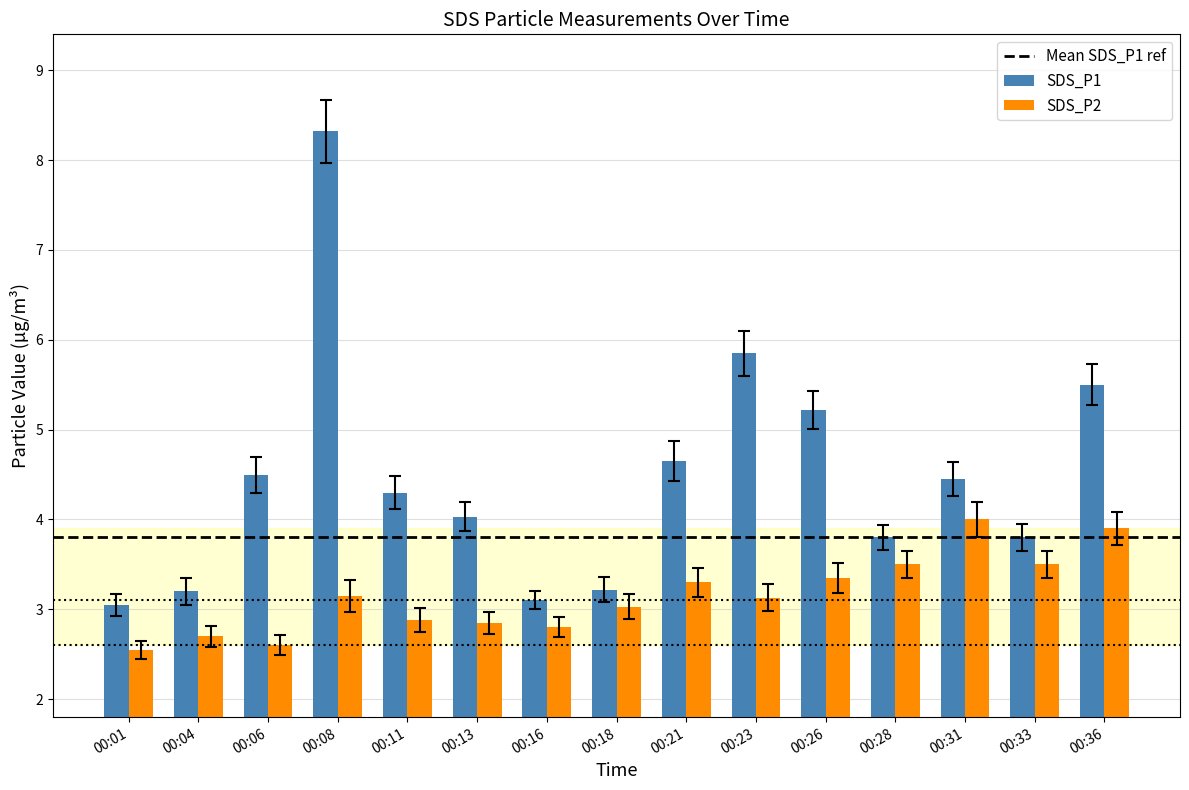

What is the highest value of the SDS_P1 series?

8.3